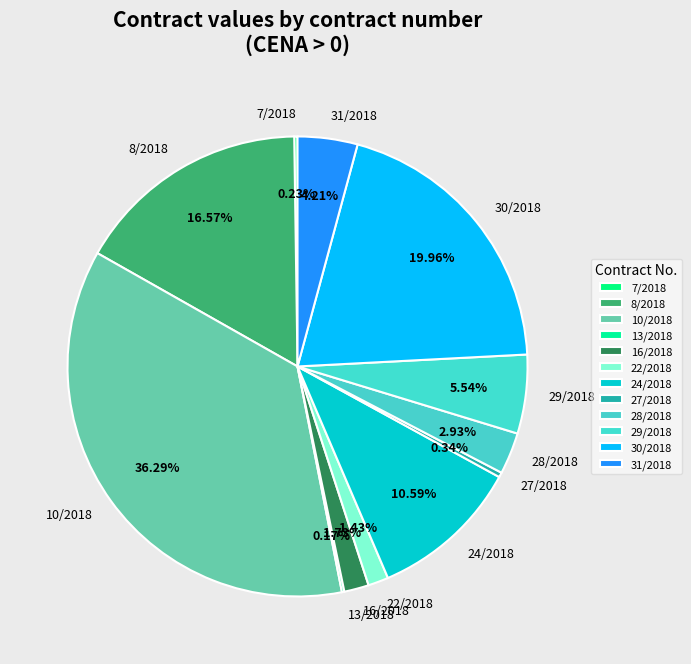

What is the ratio of the value at 16/2018 to the value at 29/2018?

0.3